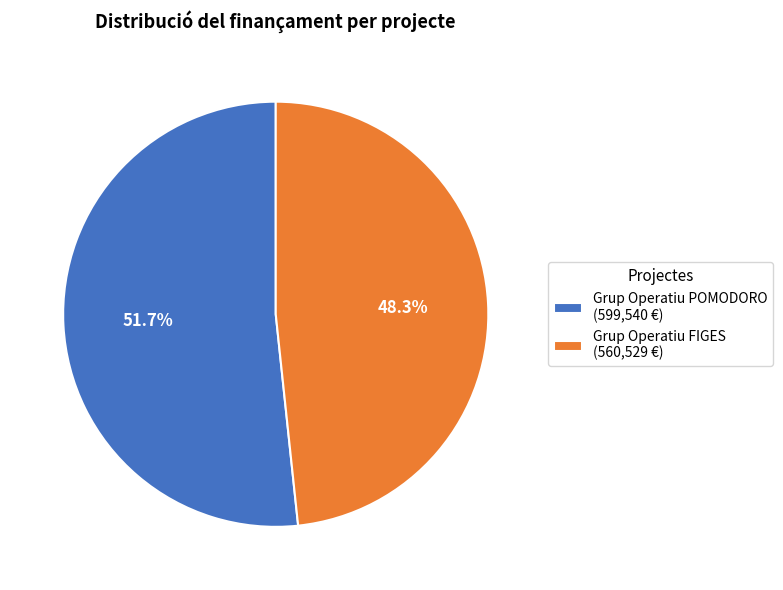

Approximately how many times larger is the value at Grup Operatiu POMODORO compared to Grup Operatiu FIGES?

1.1